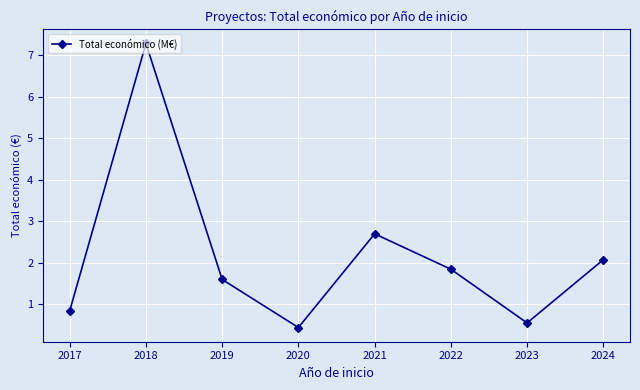

What is the difference between the maximum and second lowest values?

6.7